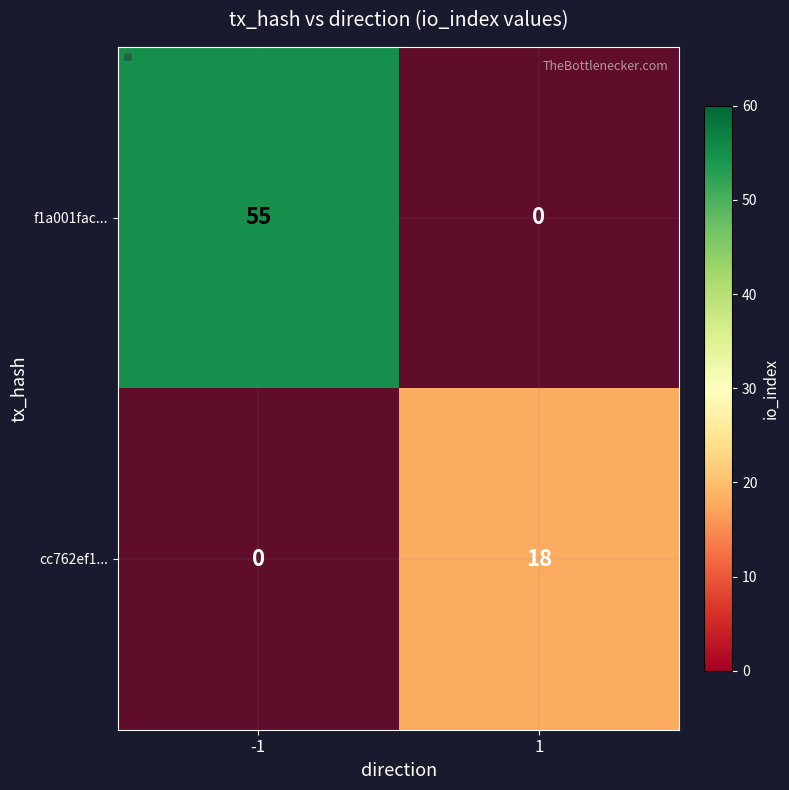

Count the f1a001fac... values in the range 0 to 55.

2